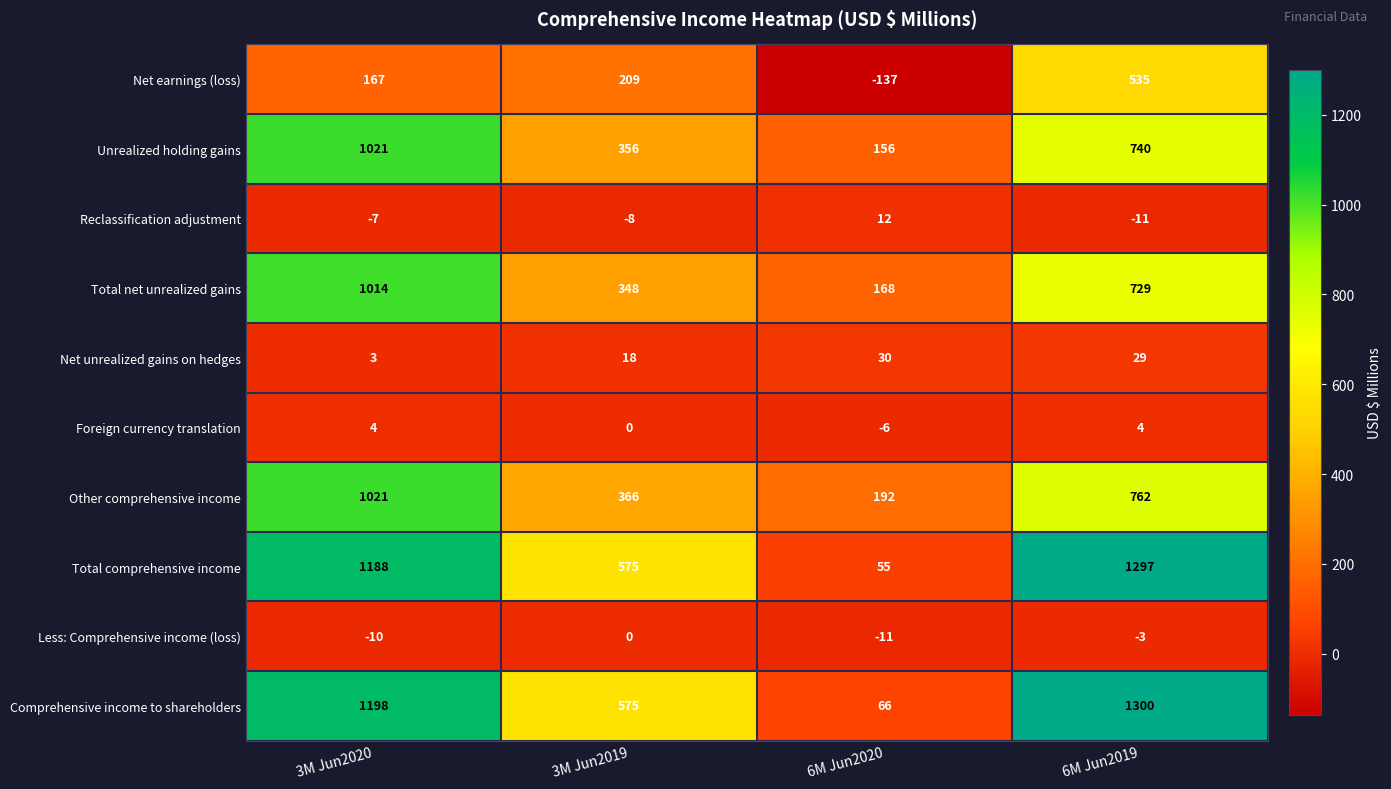

What is the sum of the Net earnings (loss) values at 6M Jun2020 and 3M Jun2020?

30